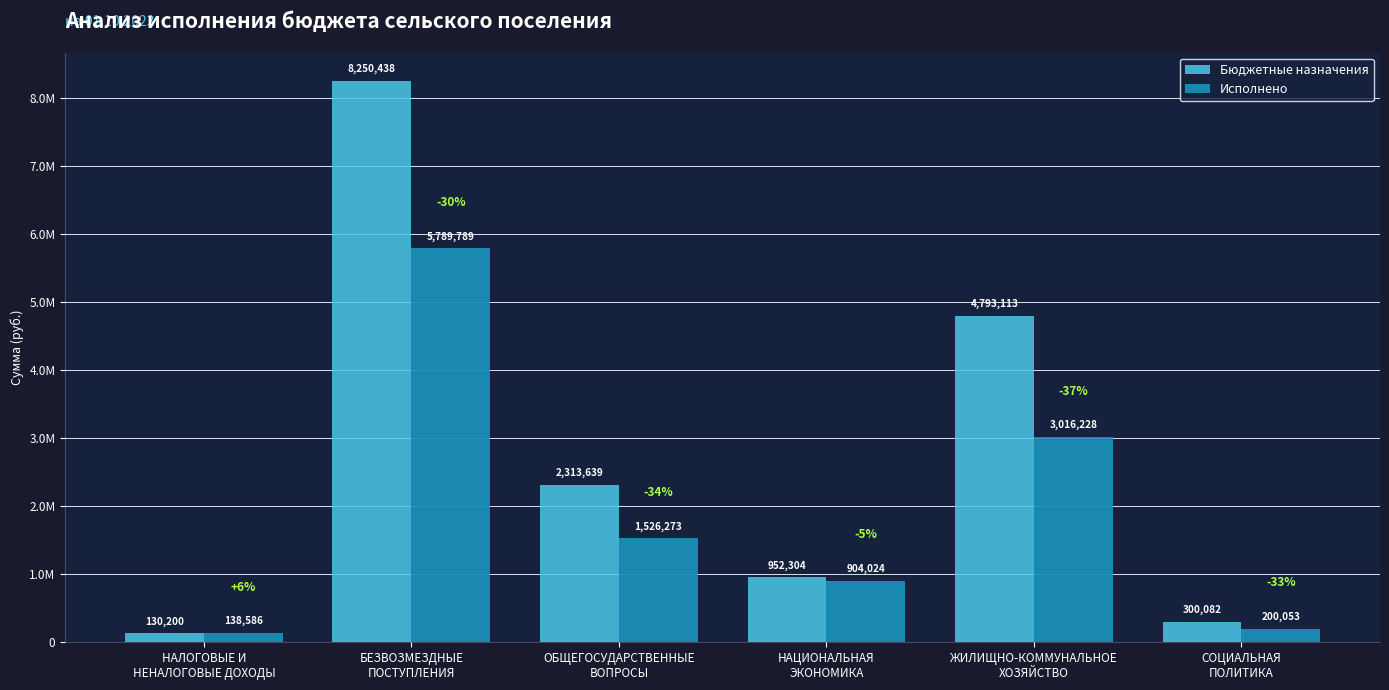

What are all the series names shown in the legend?

Бюджетные назначения, Исполнено